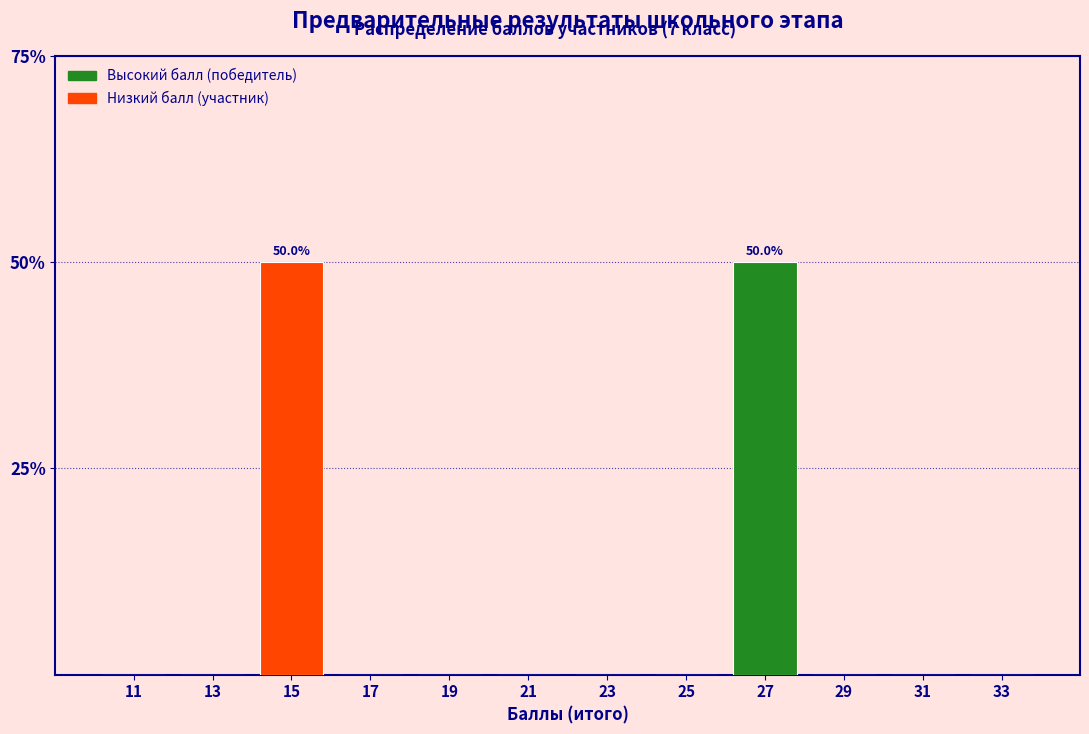

Reading left to right, extract all data points from this chart.

11=0	13=0	15=50	17=0	19=0	21=0	23=0	25=0	27=50	29=0	31=0	33=0